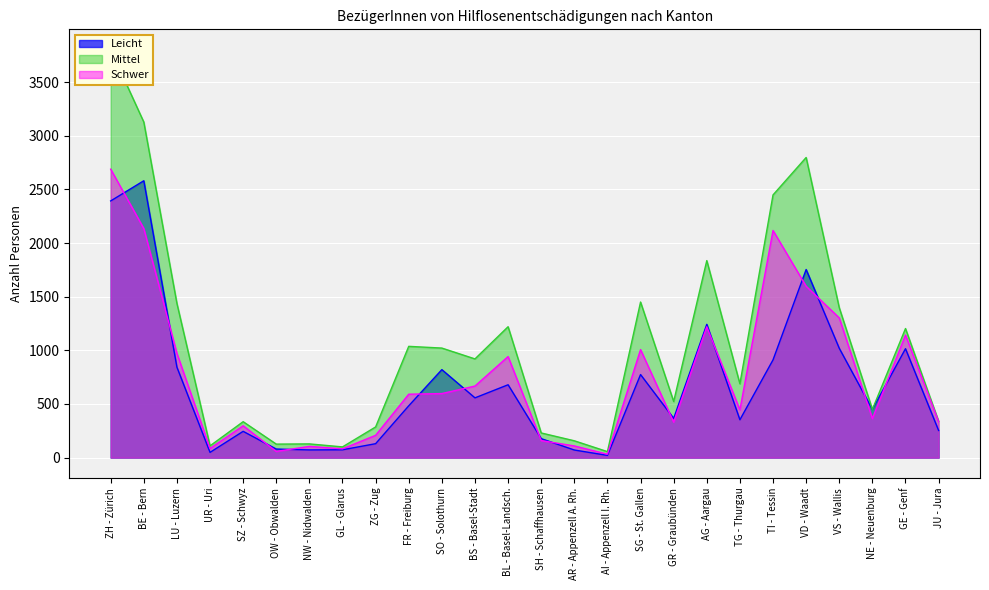

What is the label of the 22nd point from the right?

SZ - Schwyz